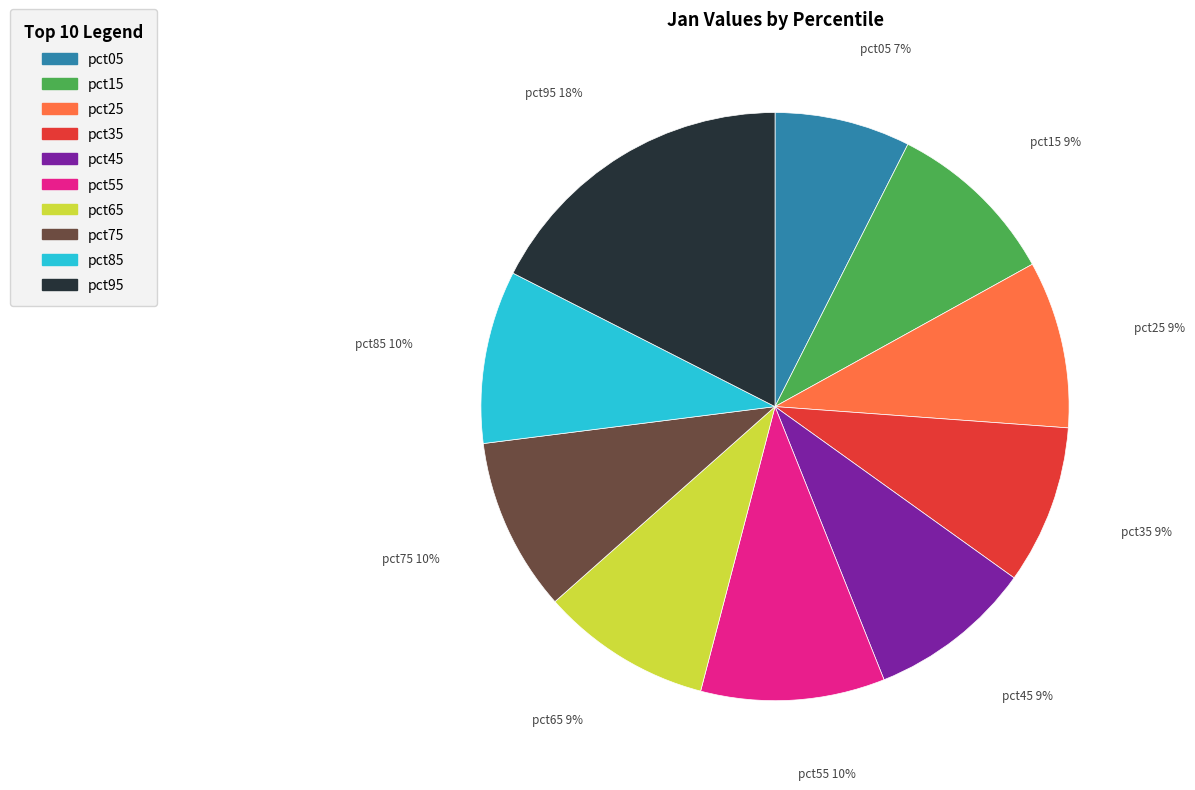

What is the smallest slice in the pie chart?

pct05